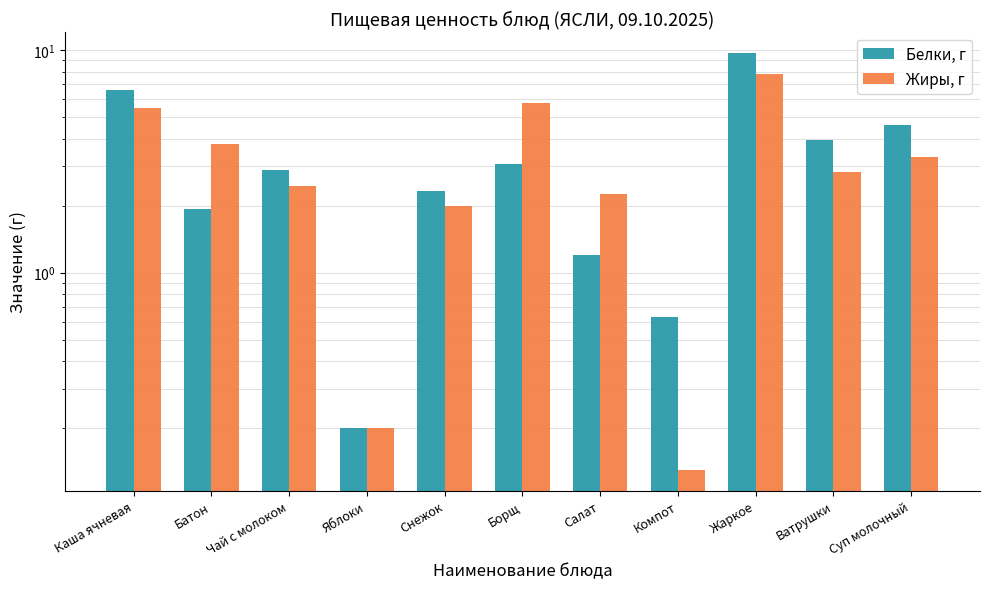

How many bars are there in each group?

2